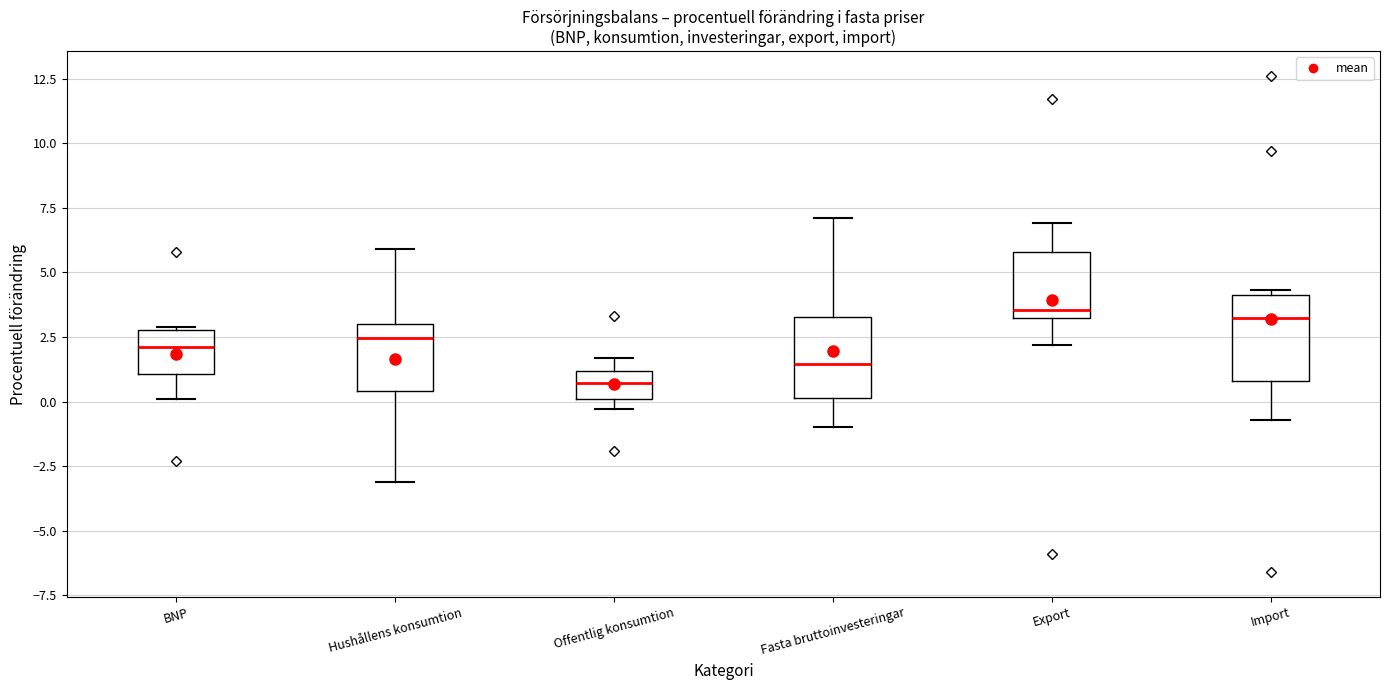

Which box's median line is the lowest?

Offentlig konsumtion